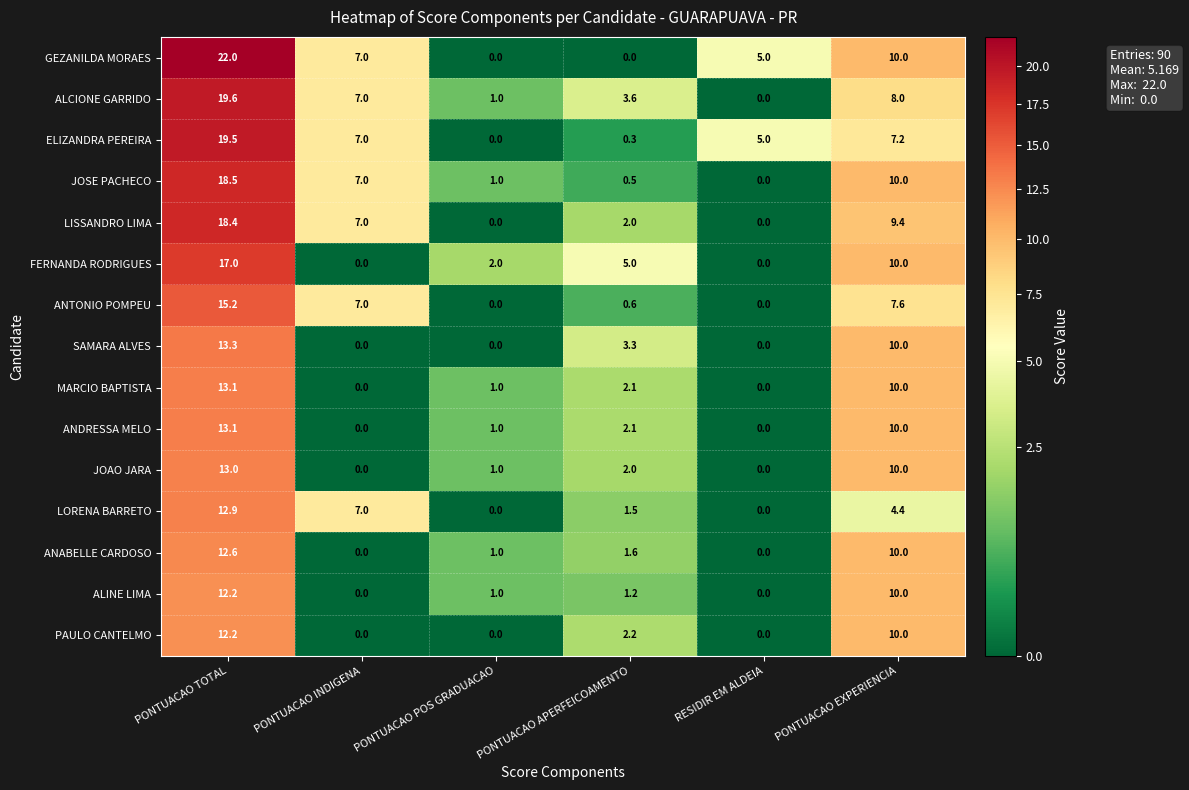

What is the sum of all ANDRESSA MELO values?

26.2